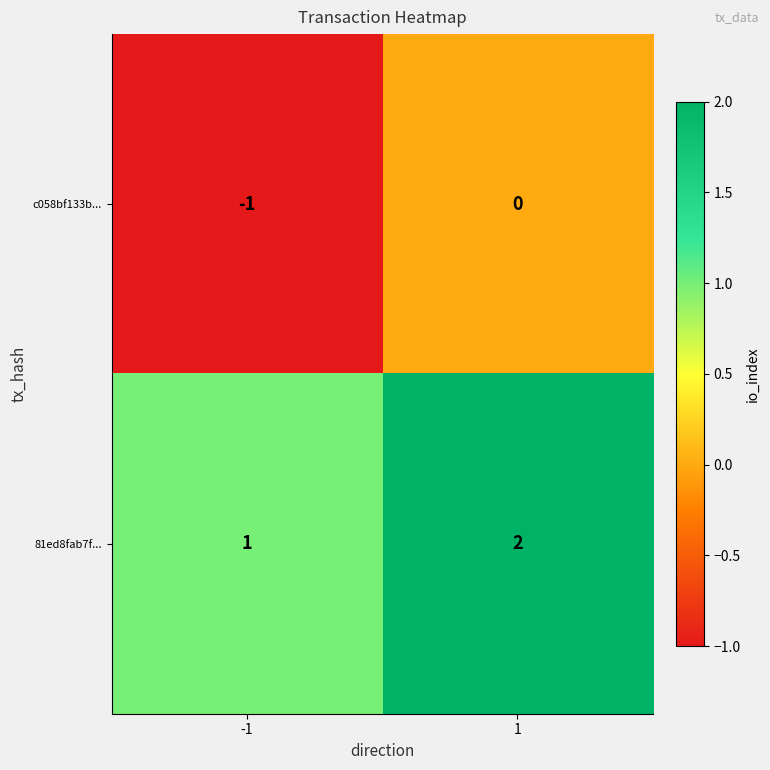

True or false: 81ed8fab7f... has a value of 1 at -1.

True